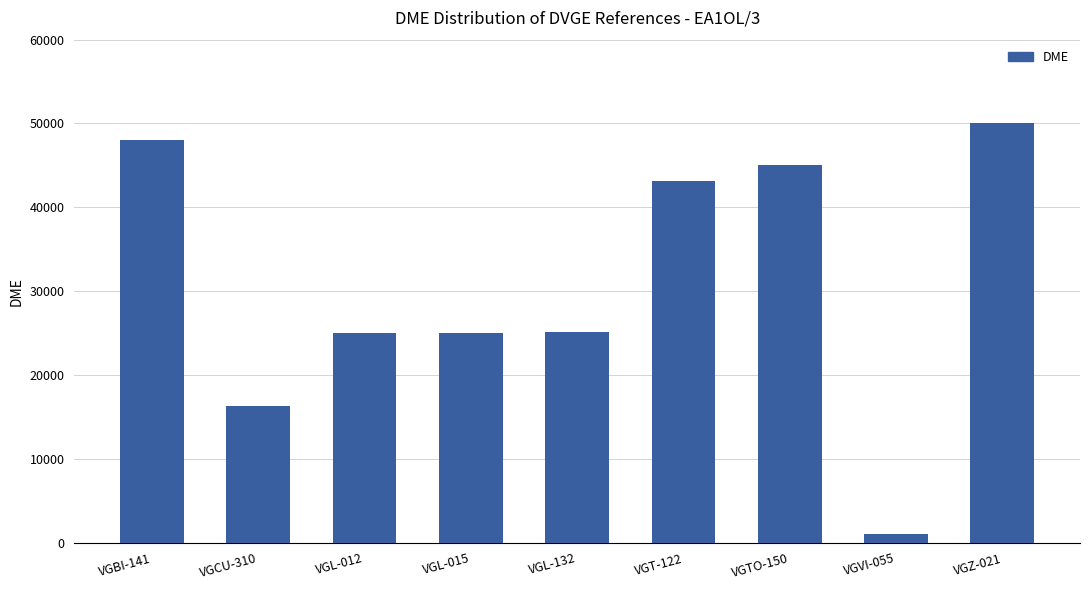

What is the minimum value shown in the chart?

1058